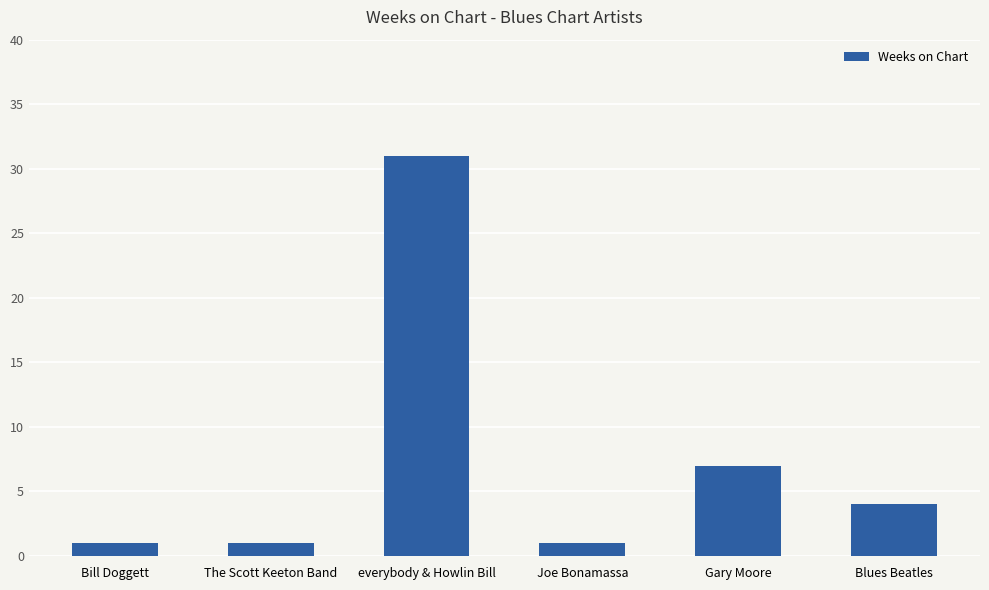

What is the change in value from Gary Moore to Blues Beatles?

-3